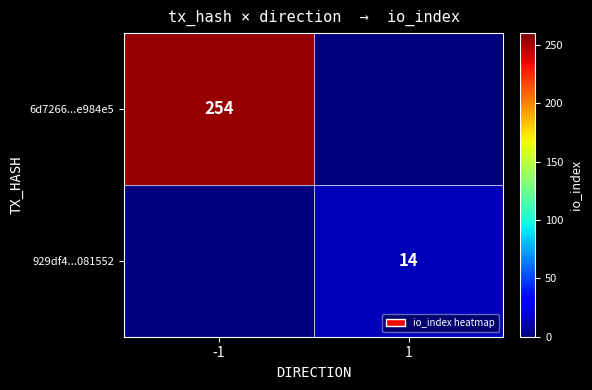

The 6d7266...e984e5 series shows 142 at -1. True or false?

False